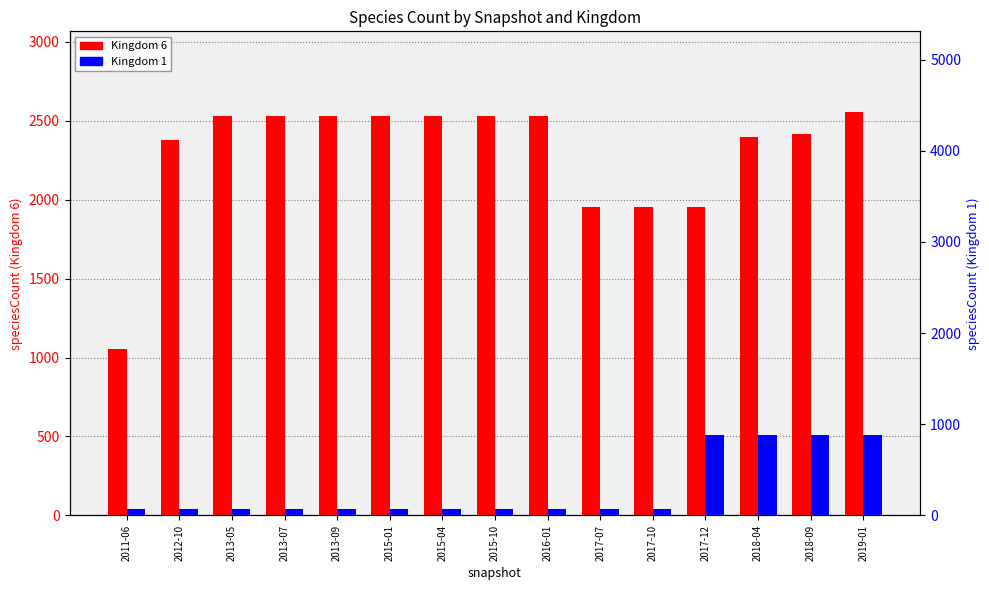

What value does the Kingdom 6 series have at 2015-10, to the nearest 100?

2500